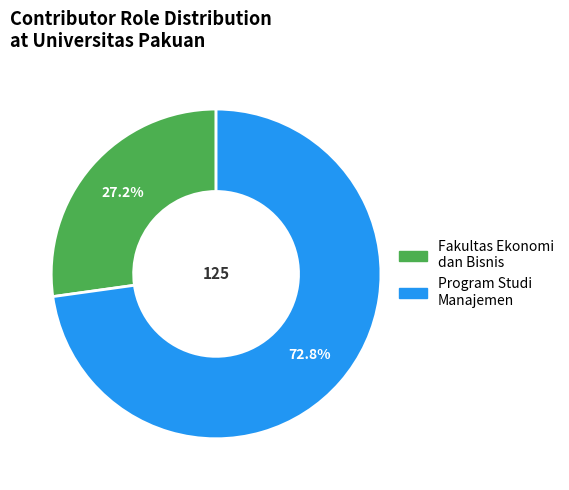

Is there any slice that represents more than half of the pie?

Yes